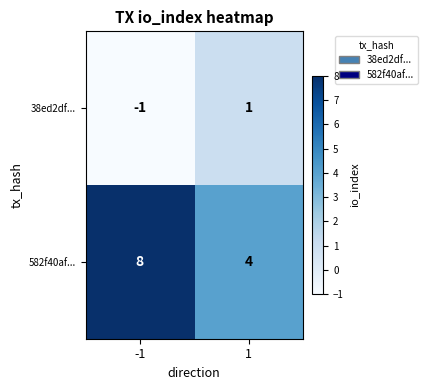

Reading right to left, list all the values displayed in this chart.

38ed2df...: 1	-1
582f40af...: 4	8